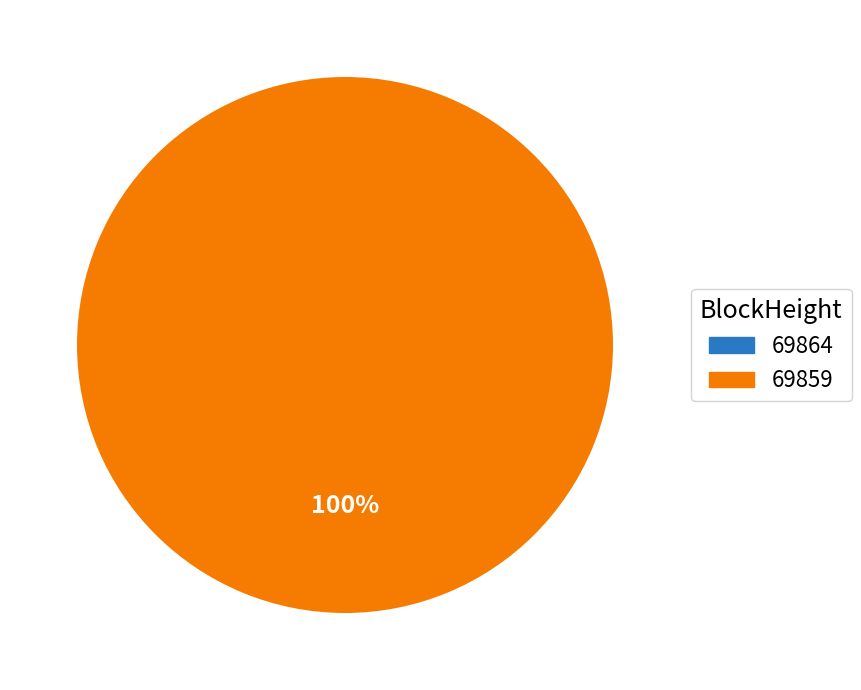

Count the number of slices in the pie.

2